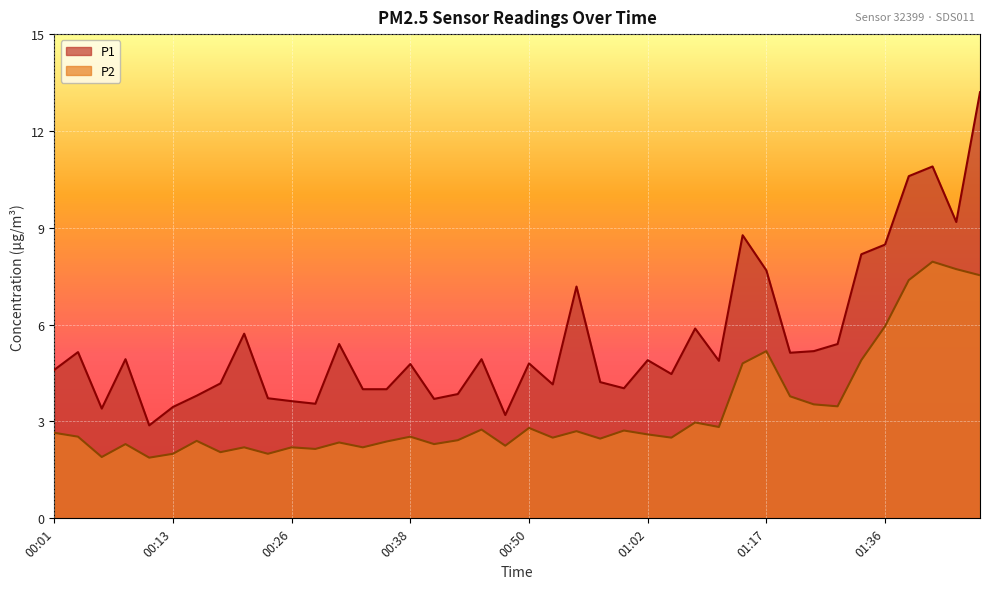

At which category does P2 reach its first local valley?

00:06